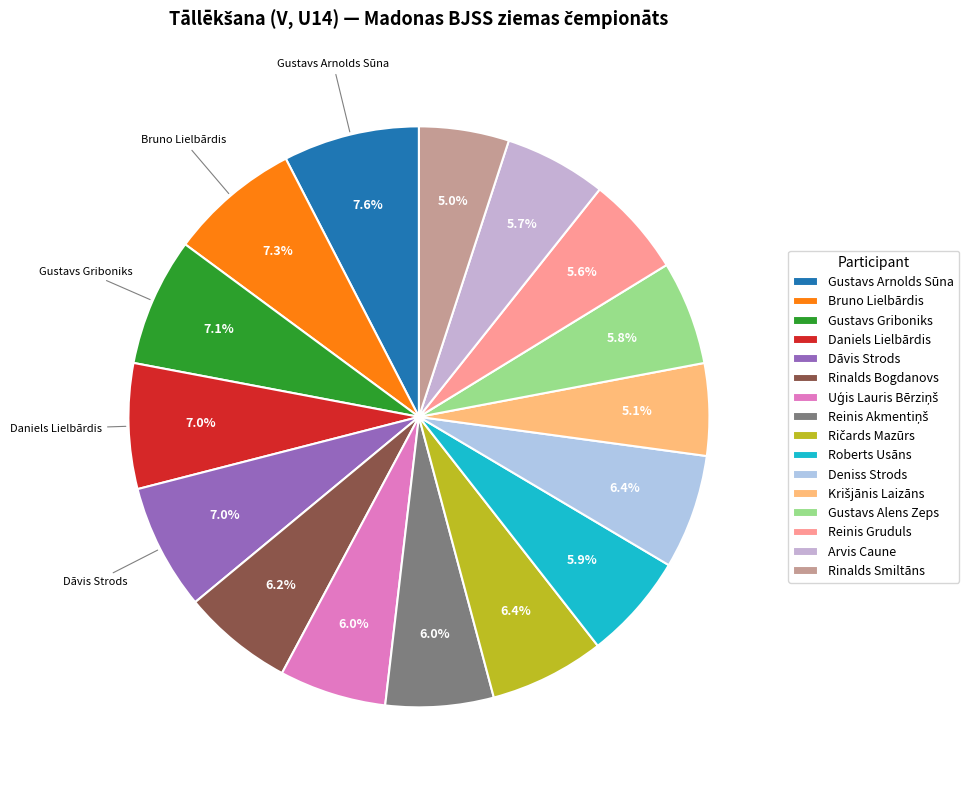

Count the number of slices in the pie.

16